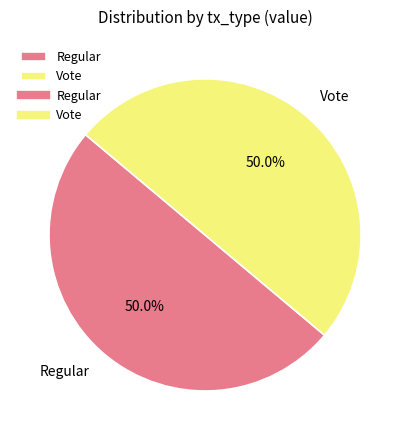

What is the ratio of the value at Regular to the value at Vote?

1.0